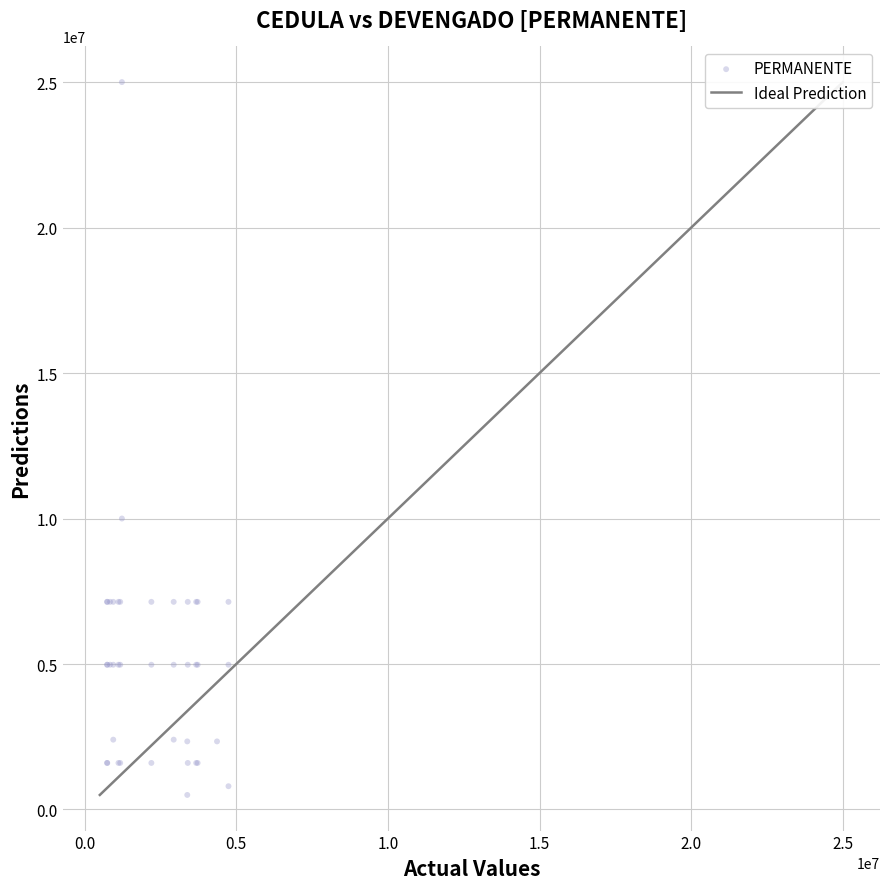

What Y value in the scatter plot is closest to 12750000?

10000000